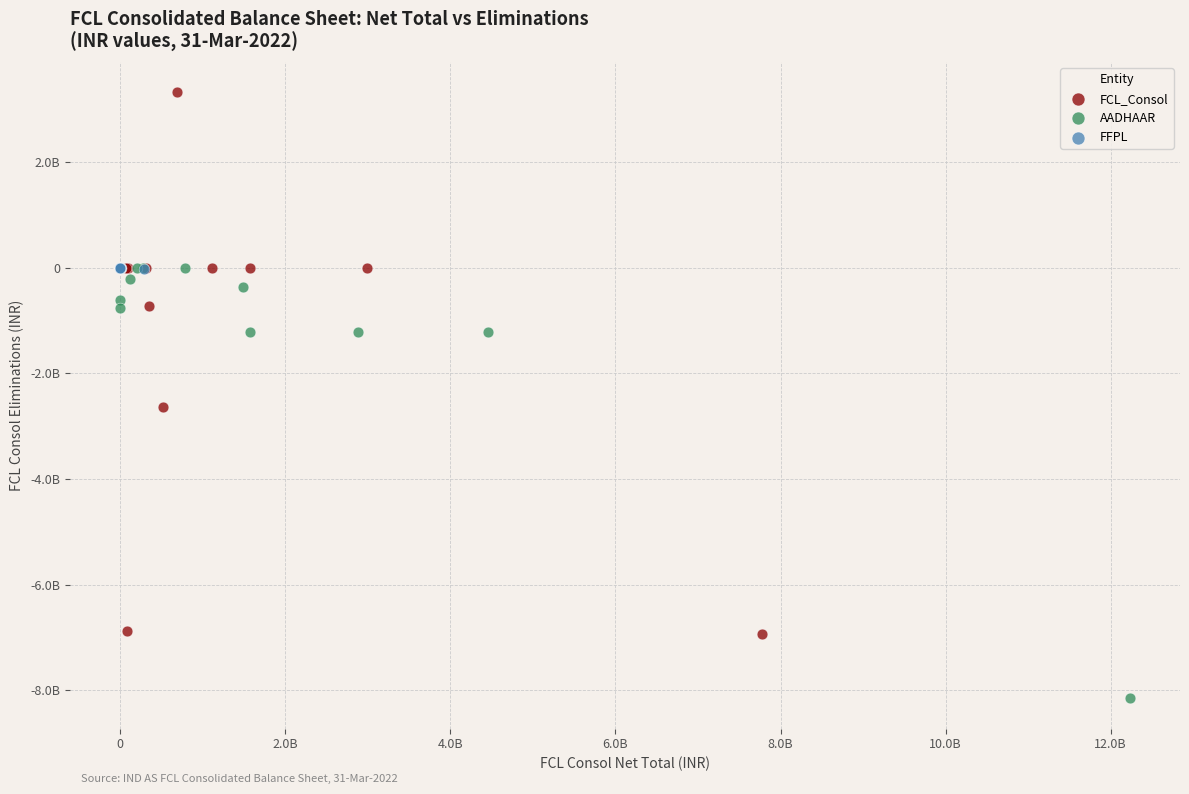

Which series contains the highest Y value?

FCL_Consol